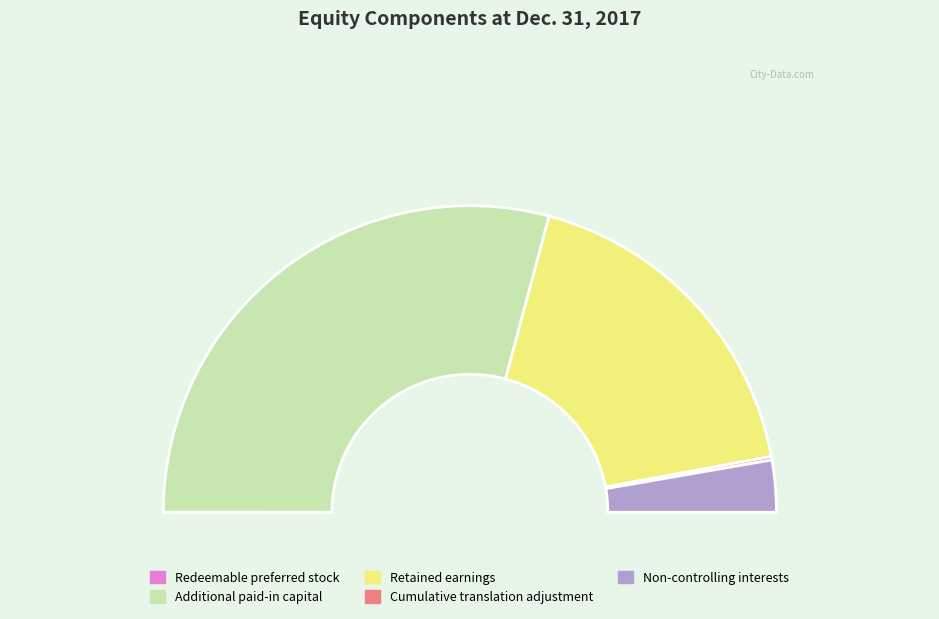

Do Retained earnings and 5 together represent more than half of the pie?

No